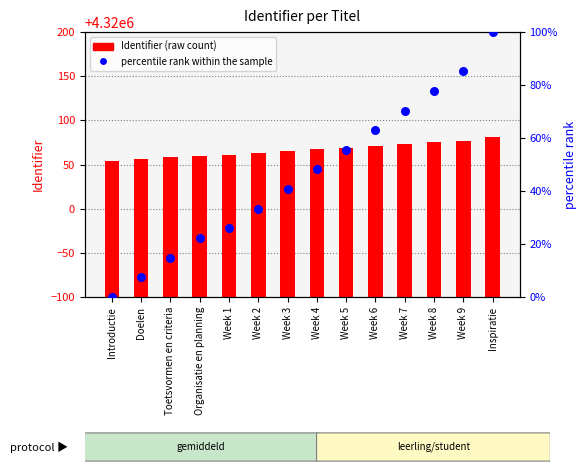

At which category is the sum across all series the highest?

Inspiratie